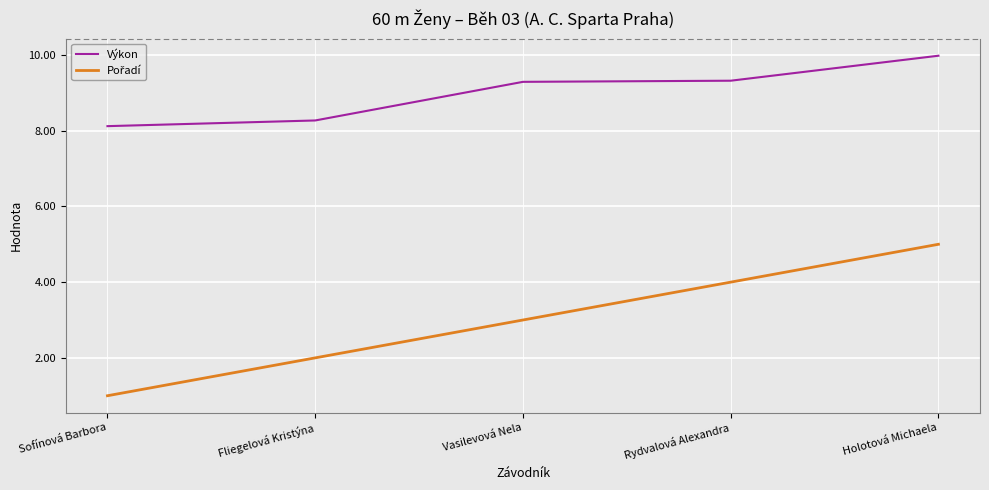

At which category is the sum across all series the highest?

Holotová Michaela